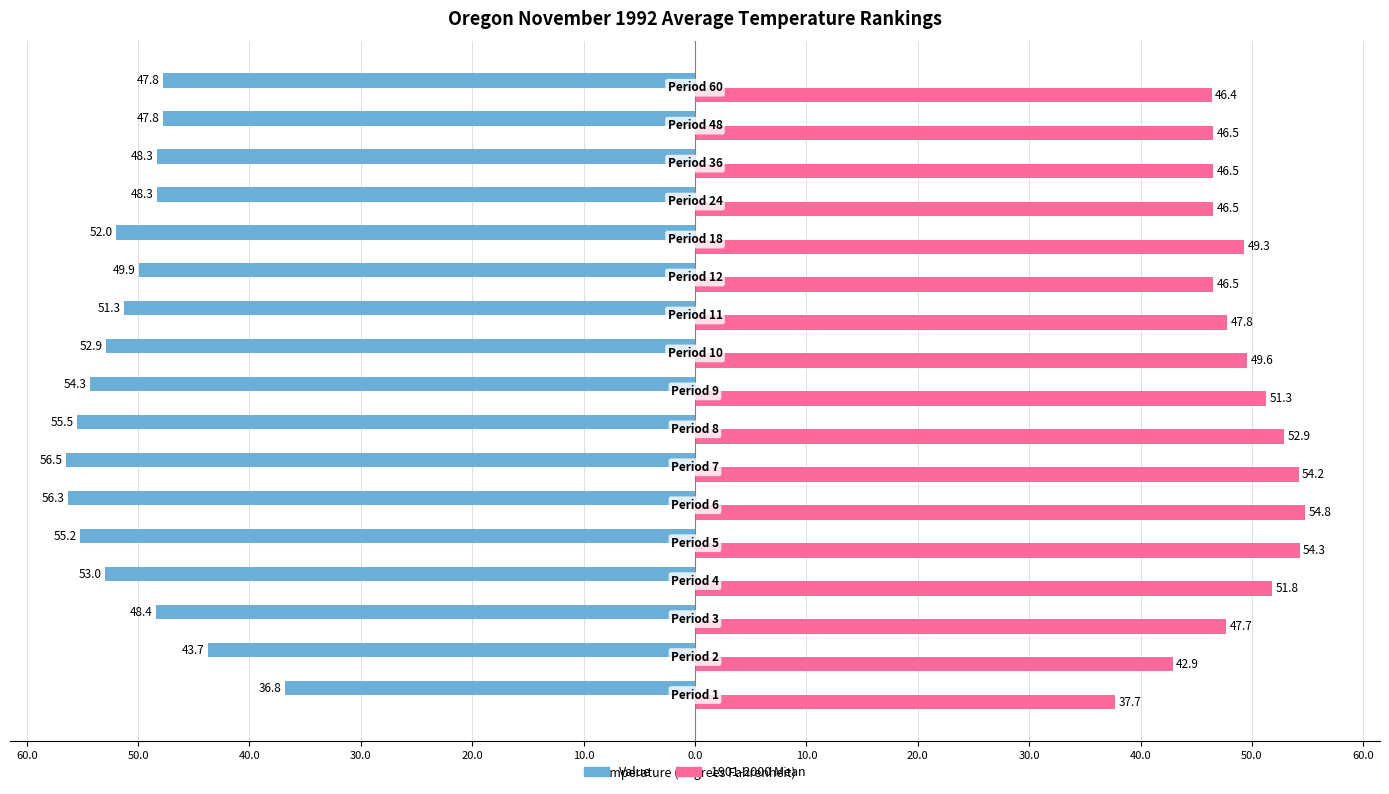

What is the difference between the maximum and minimum values in the 1901-2000 Mean series?

17.1